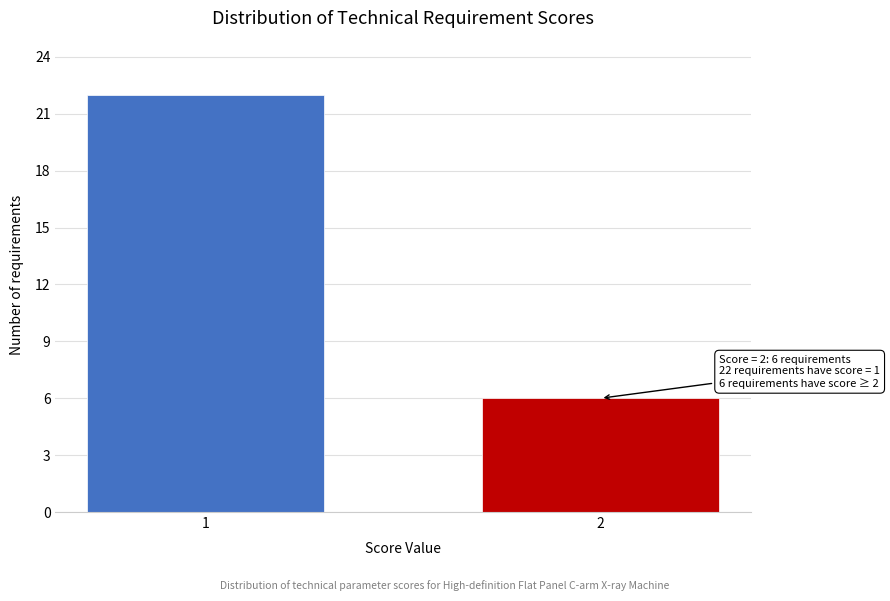

Reading right to left, extract all data points from this chart.

2=6	1=22